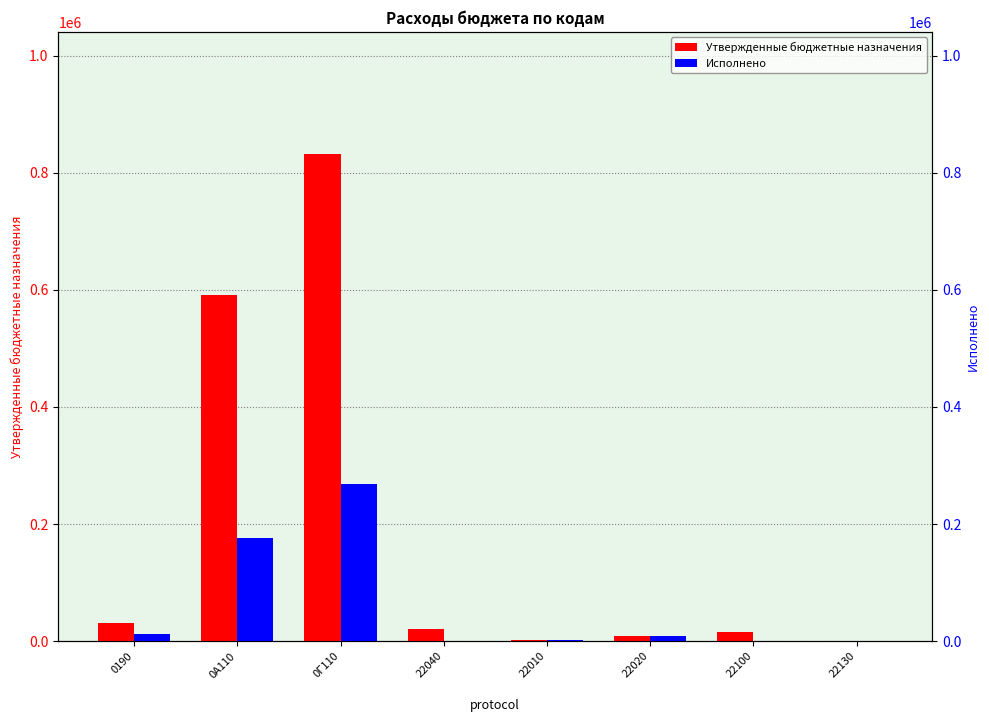

At which label does Утвержденные бюджетные назначения reach its minimum?

22130